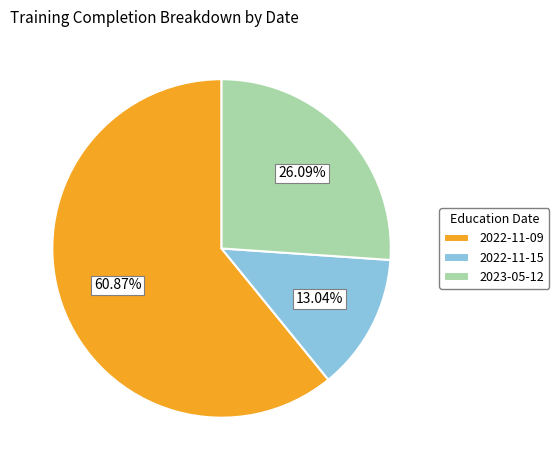

The 2022-11-09 slice represents 55% of the pie. True or false?

False